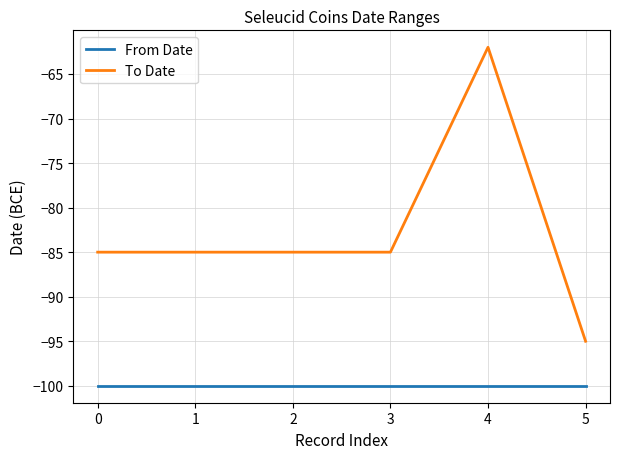

Reading left to right, extract all data points from this chart.

From Date: 0=-100	1=-100	2=-100	3=-100	4=-100	5=-100
To Date: 0=-85	1=-85	2=-85	3=-85	4=-62	5=-95